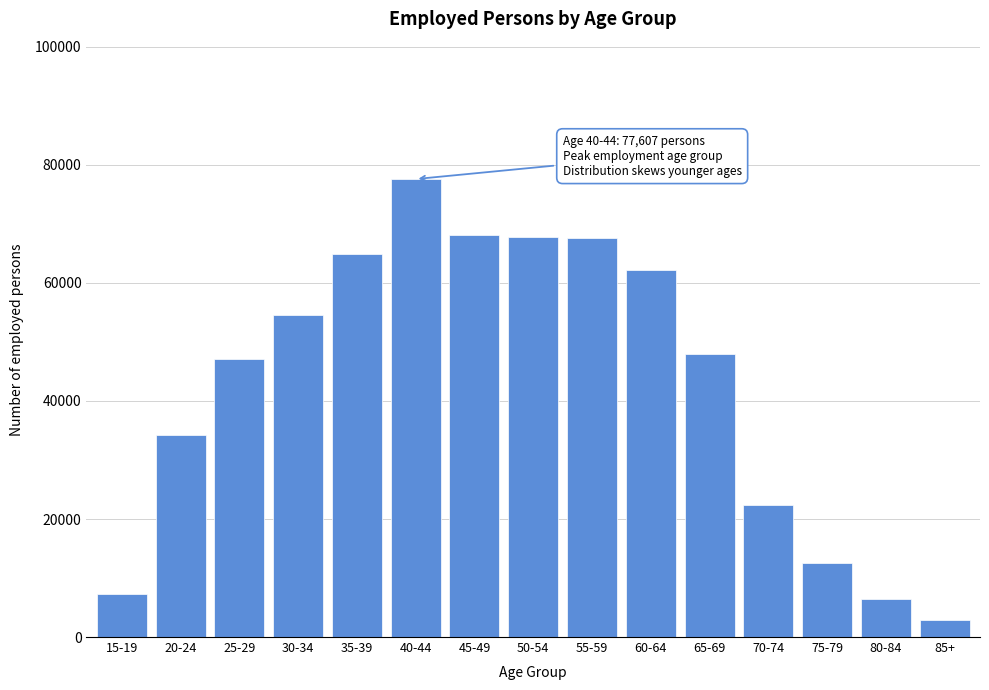

What is the ratio of the value at 50-54 to the value at 80-84?

10.4